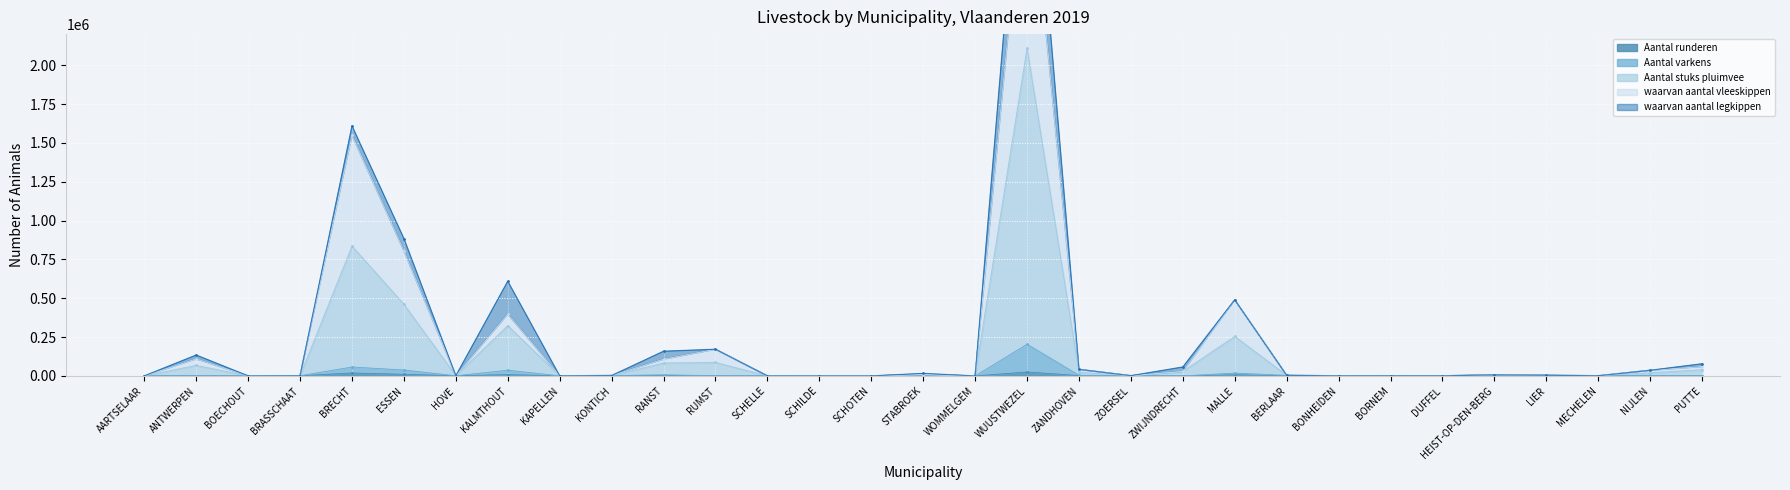

At which label does Aantal stuks pluimvee reach its minimum?

WOMMELGEM